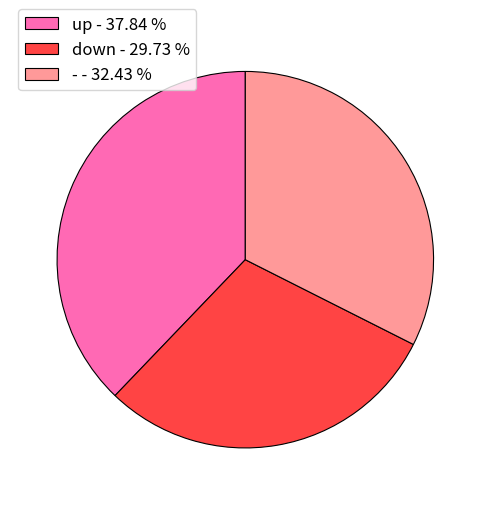

Which has a higher value, - - 32.43 % or up - 37.84 %?

up - 37.84 %